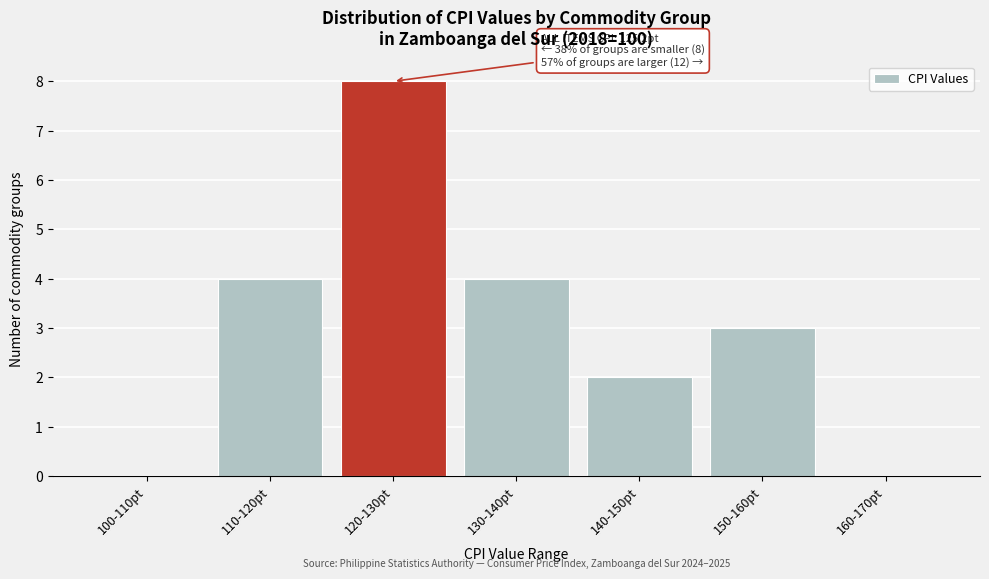

Reading right to left, what are all the values shown in this chart?

160-170pt=0	150-160pt=3	140-150pt=2	130-140pt=4	120-130pt=8	110-120pt=4	100-110pt=0